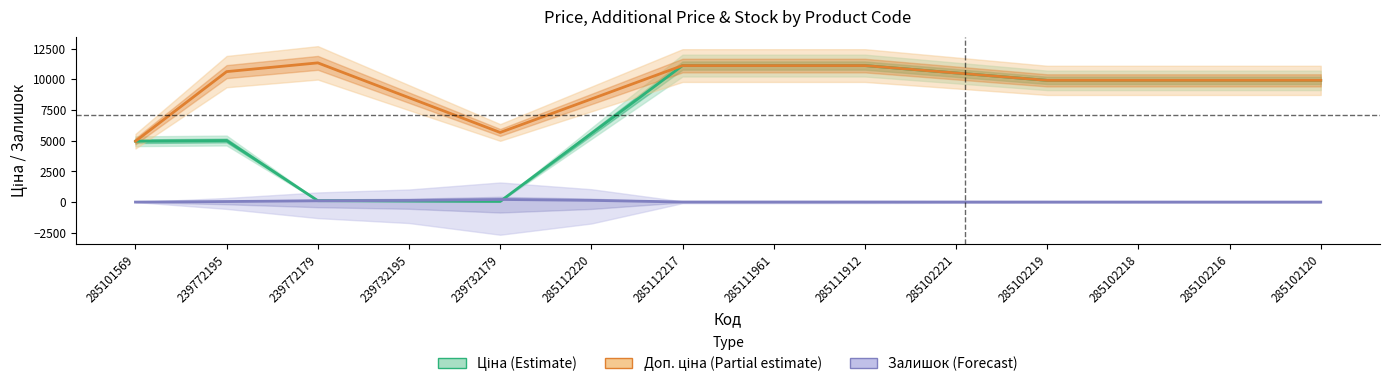

What is the difference between the highest and lowest values at 239732179?

5610.3